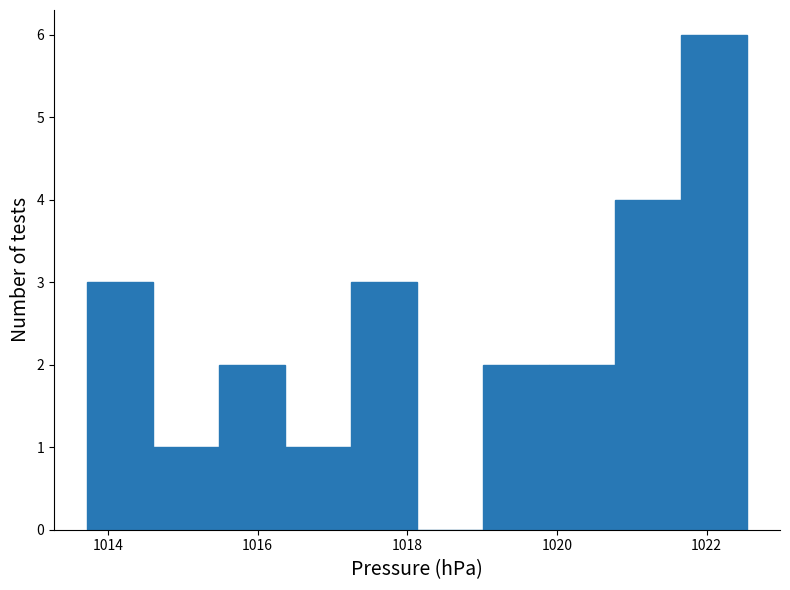

How tall is the bar that spans 1016.4 to 1017.2 on the x-axis? Neither the bar edges nor the heights are printed on the chart, so give them approximately, as read against the axes.

1